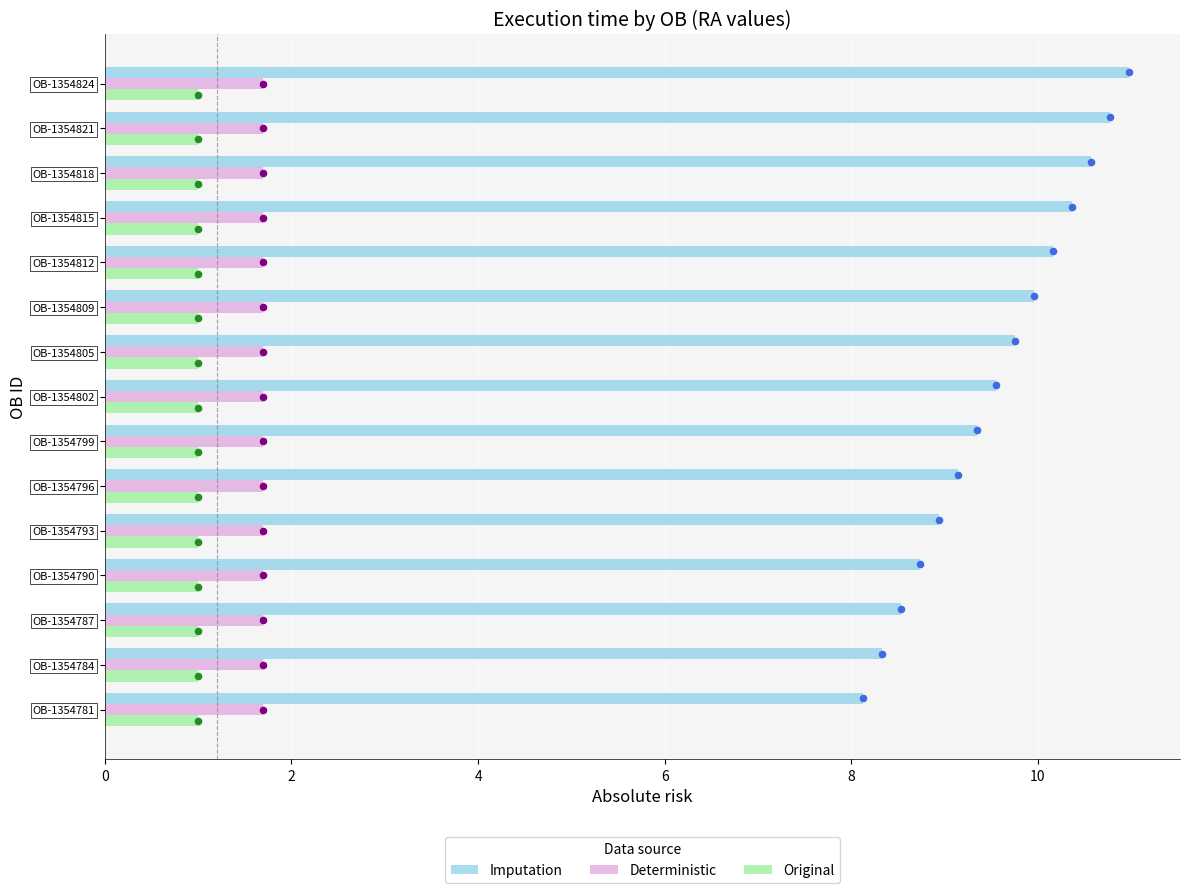

Which series reaches the minimum Y coordinate?

Deterministic